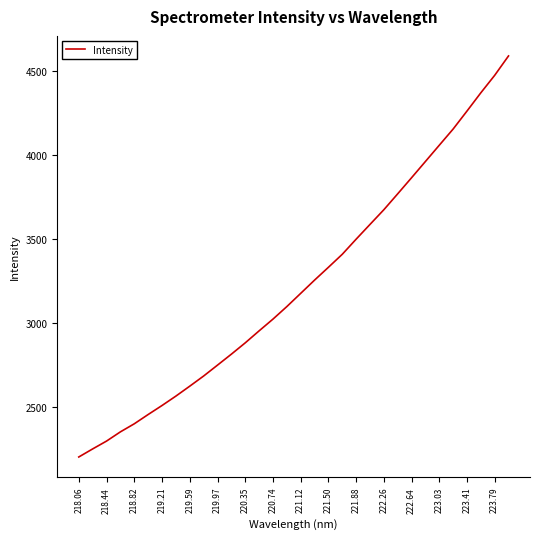

What is the maximum value shown in the chart?

4590.4